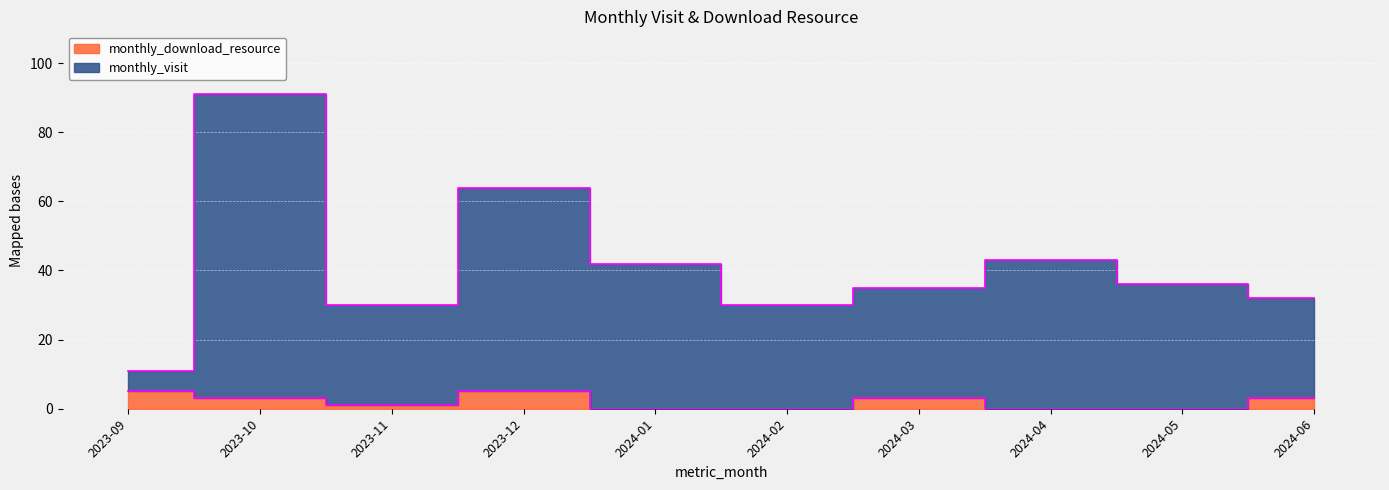

True or false: monthly_visit and monthly_download_resource intersect in this chart.

False